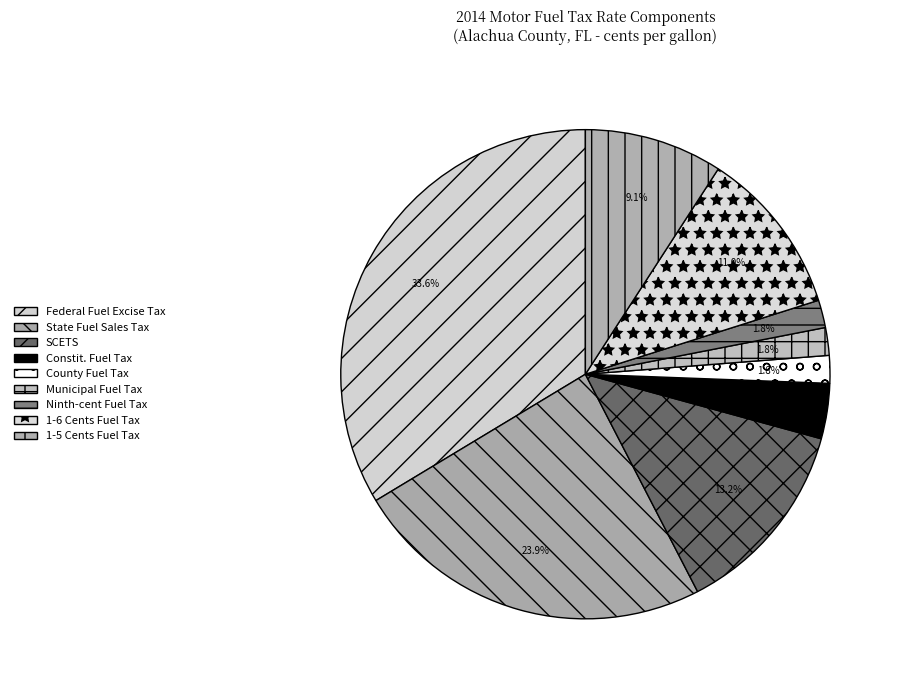

Is the sum of County Fuel Tax and Federal Fuel Excise Tax greater than half?

No